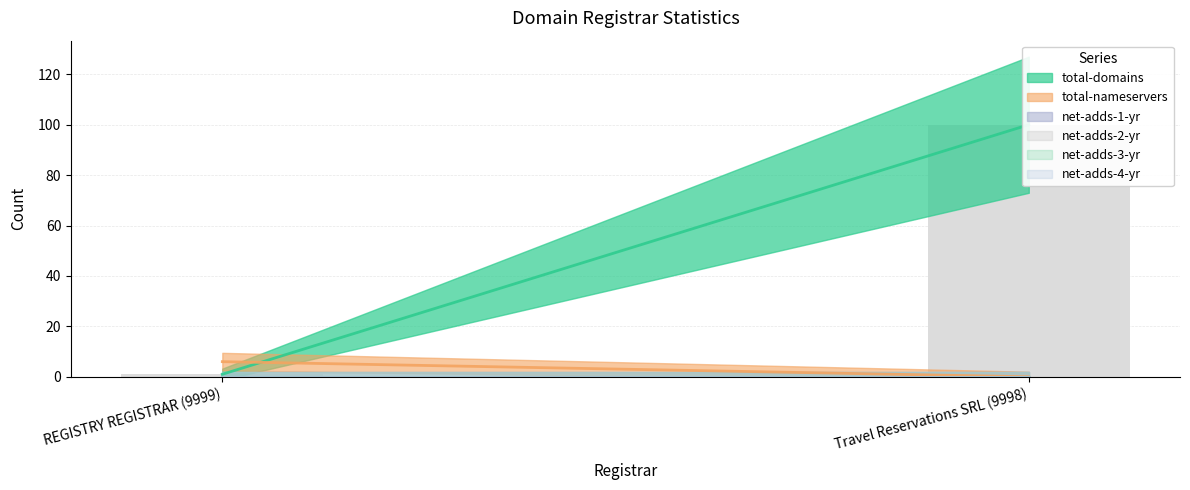

Is the value of net-adds-2-yr at REGISTRY REGISTRAR (9999) greater than the value of total-nameservers at REGISTRY REGISTRAR (9999)?

No